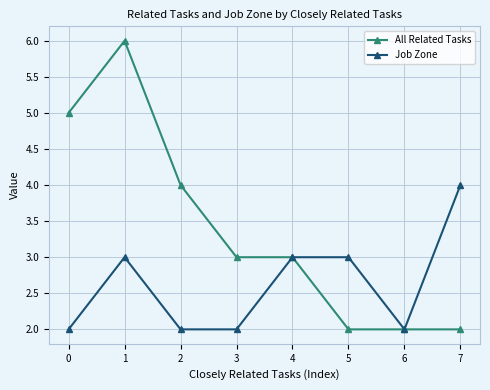

Which series has the largest range (max minus min)?

All Related Tasks